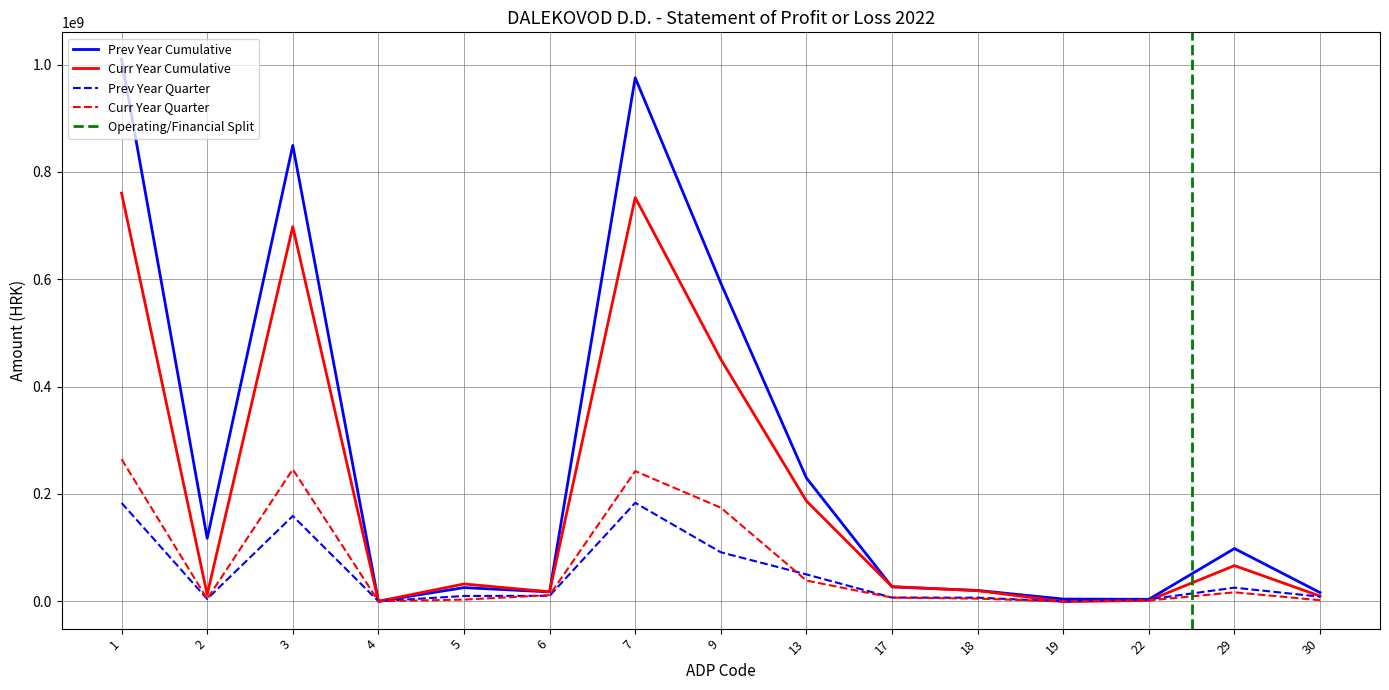

Count the number of data series in this chart.

4